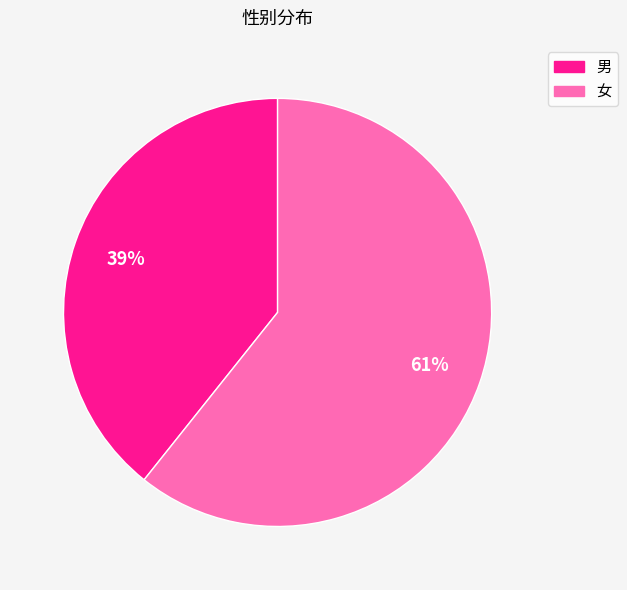

Which slice represents more than half of the pie?

女